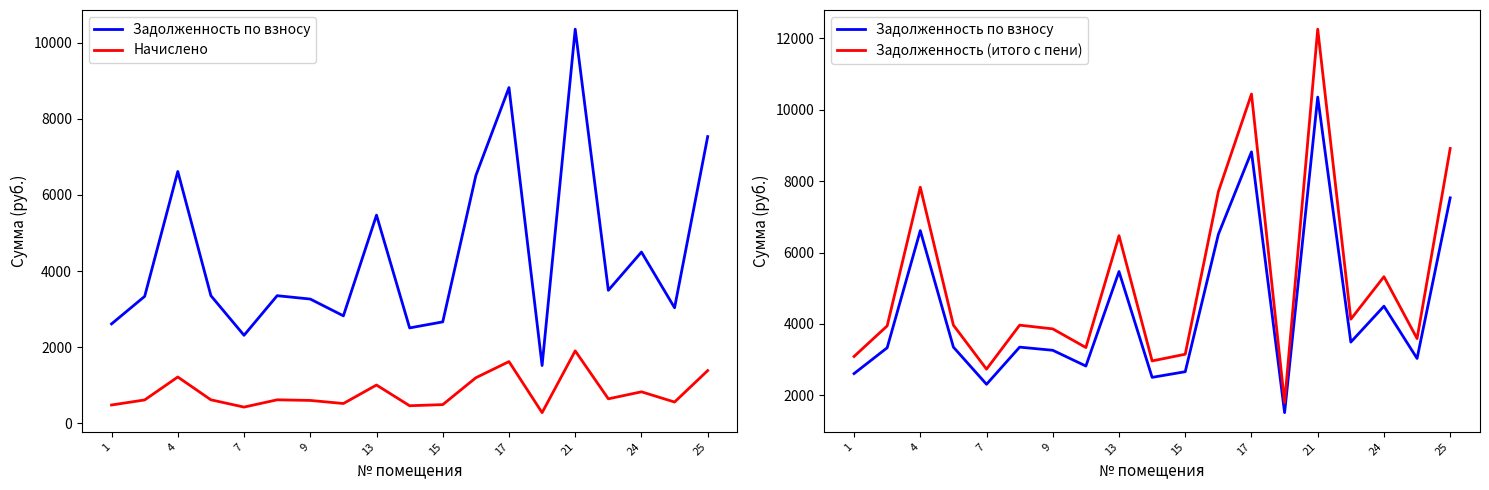

What is the difference between the maximum and minimum values in the Задолженность по взносу series?

8837.6